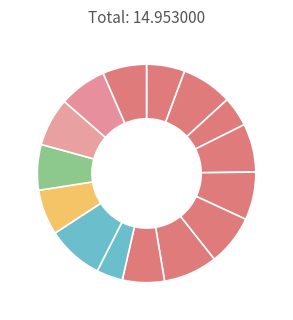

How many slices are in this pie chart?

15